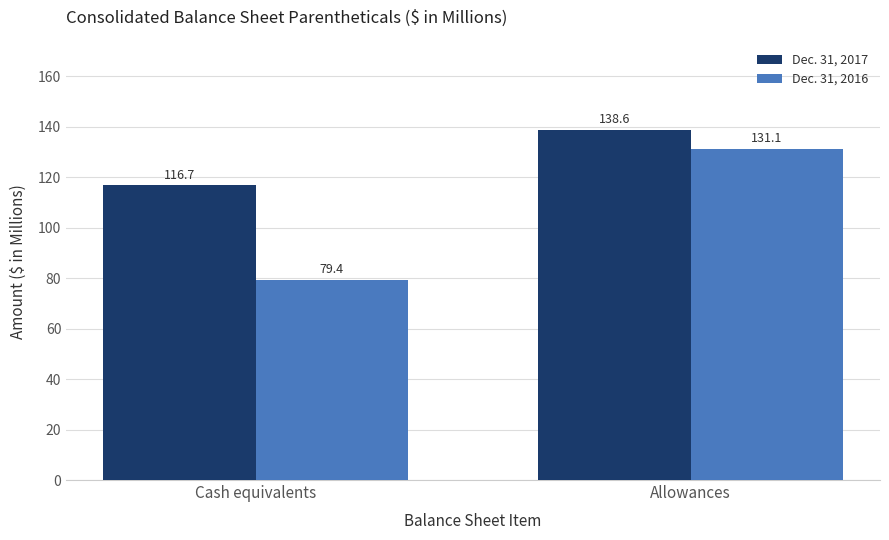

The value of Dec. 31, 2016 at Cash equivalents is 18.6. True or false?

False